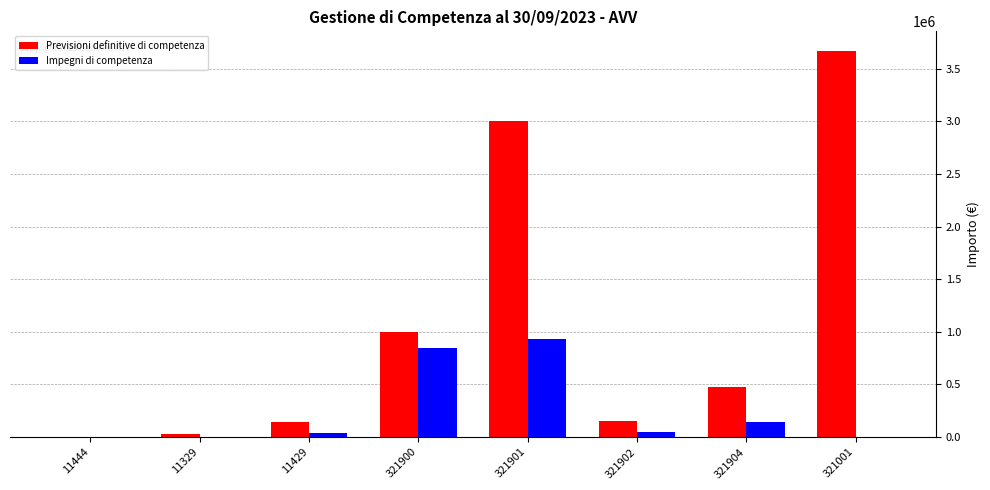

At which category is the sum across all series the highest?

321901